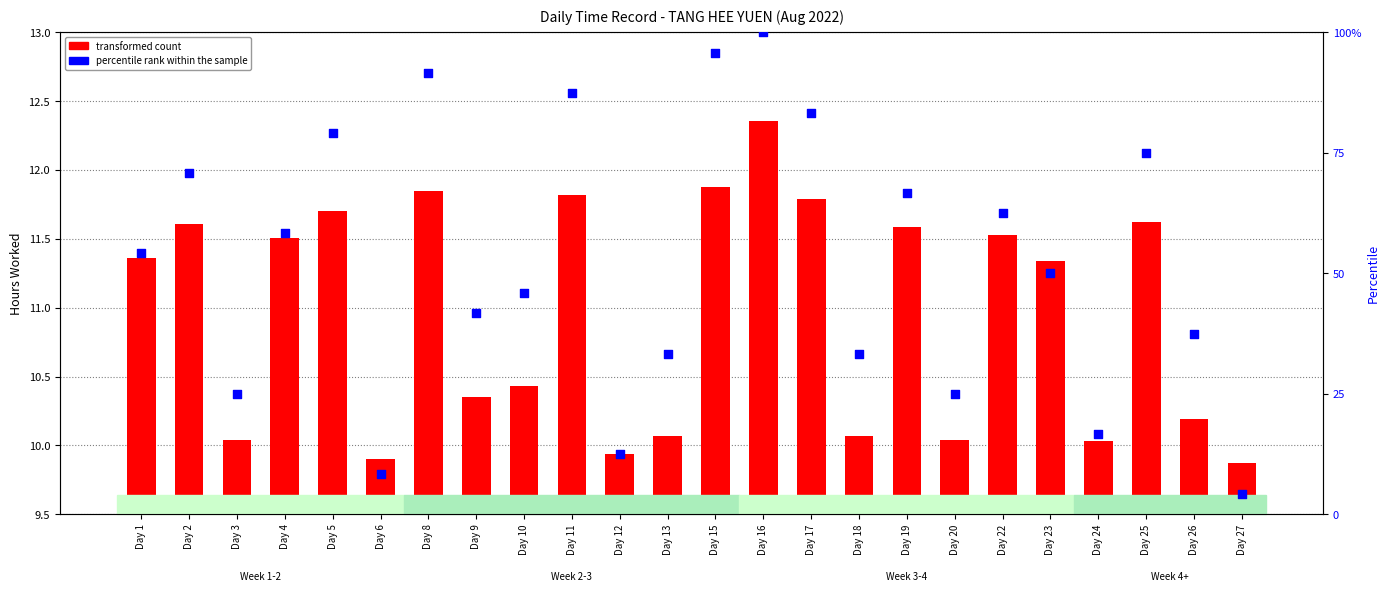

At which category is the sum across all series the highest?

Day 16